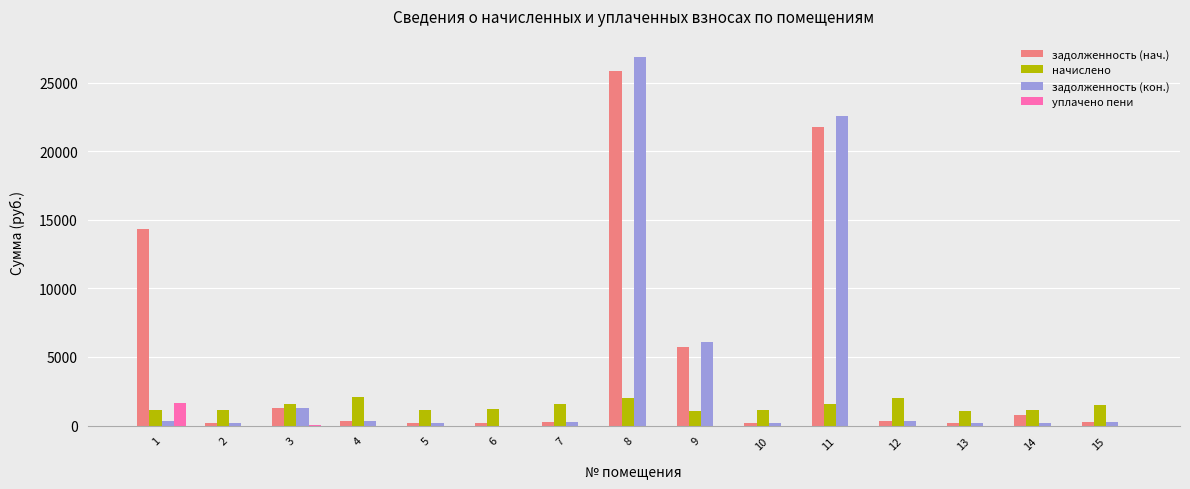

The value of задолженность (нач.) at 14 is 774.4. True or false?

True